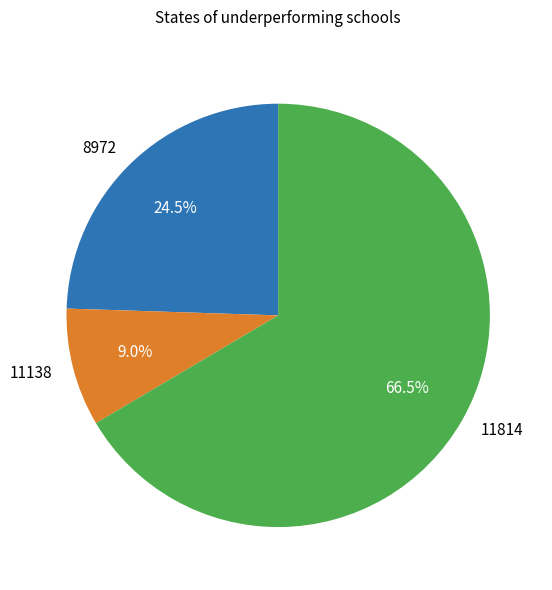

Rank the categories by value from highest to lowest.

11814, 8972, 11138